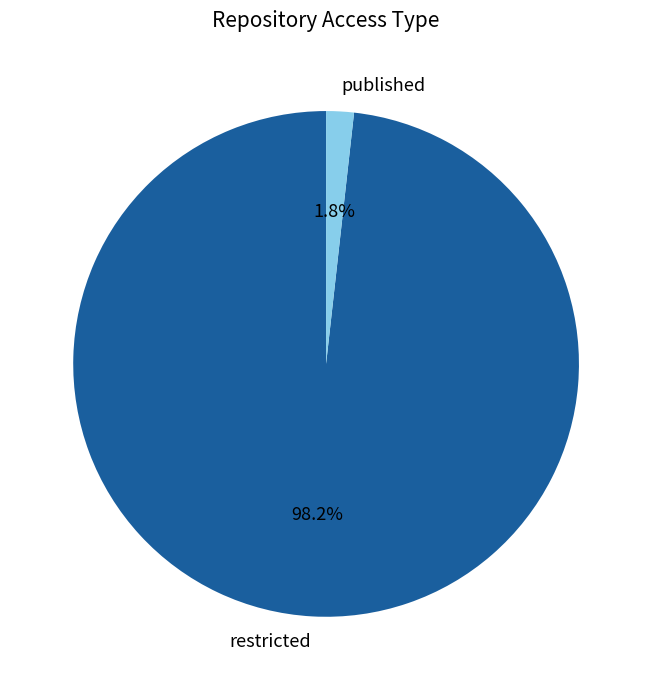

Count the number of slices in the pie.

2